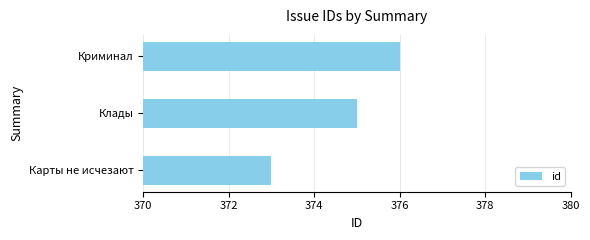

What is the change in value from Карты не исчезают to Криминал?

+3